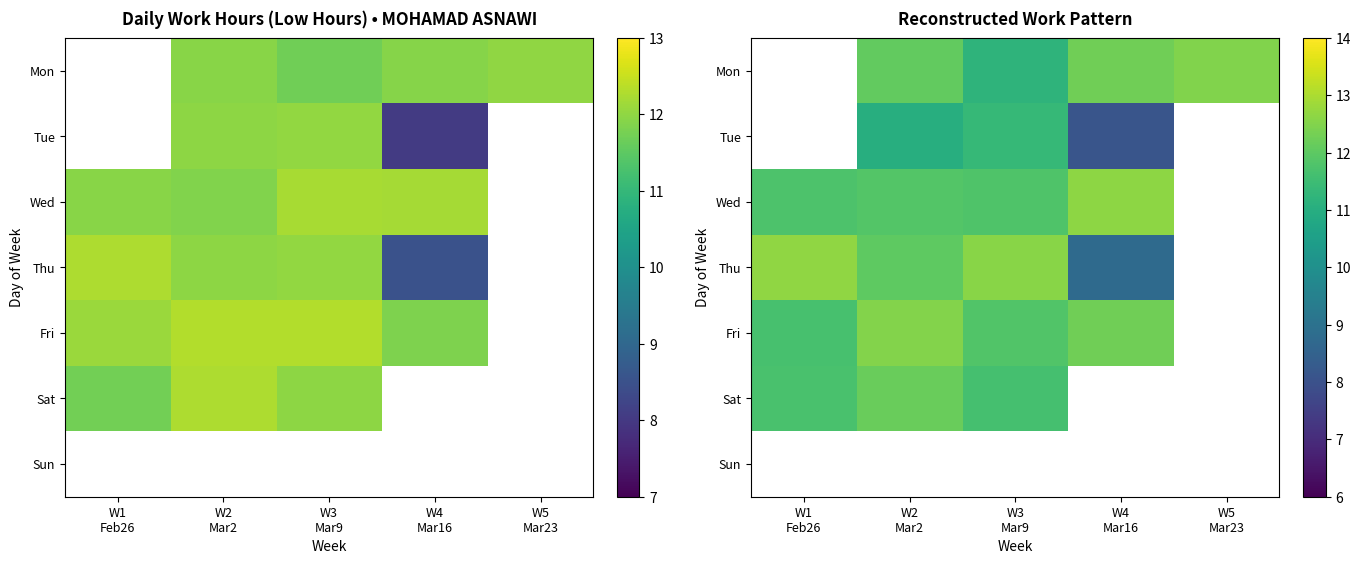

The value of Sat at W3 Mar9 is 11.6. True or false?

True